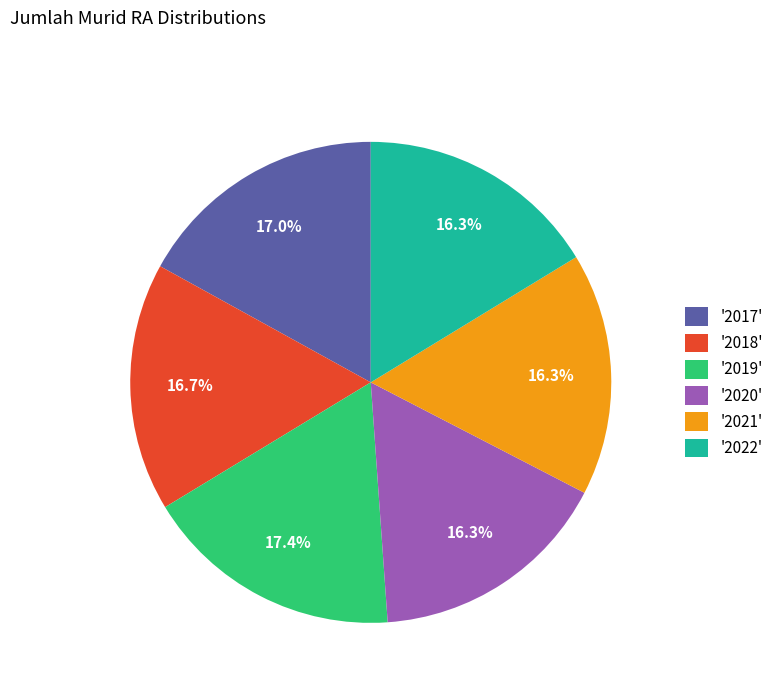

Which has a higher value, '2017' or '2022'?

'2017'